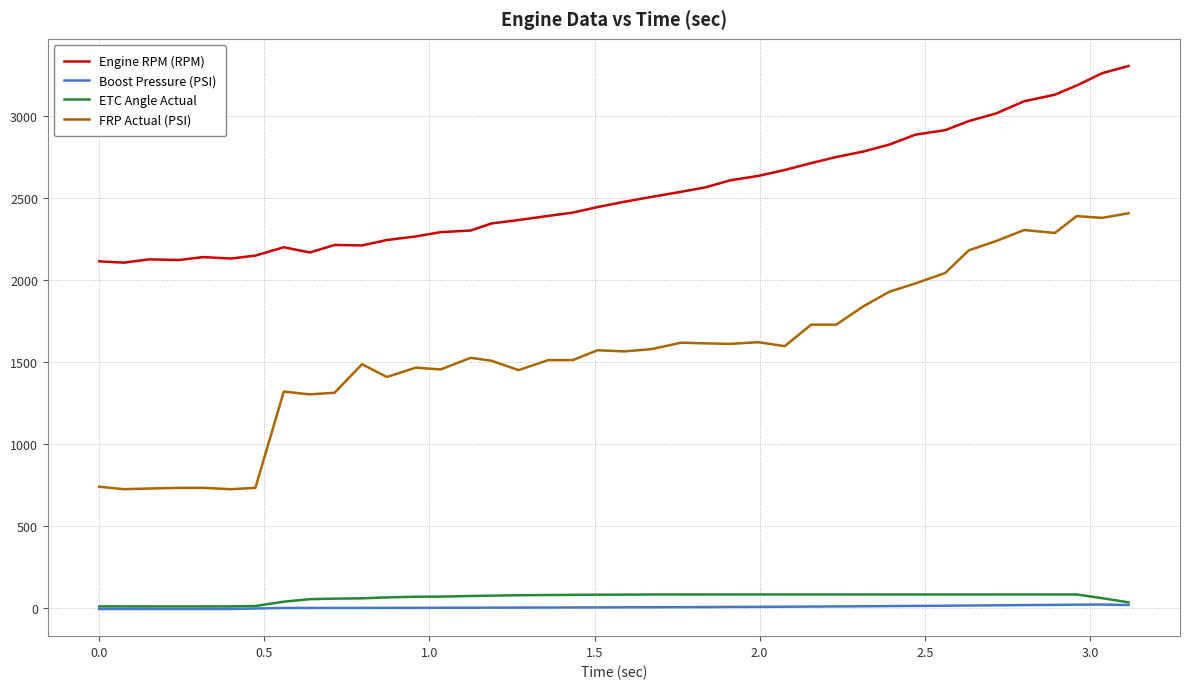

Which series has the largest total across all categories?

Engine RPM (RPM)